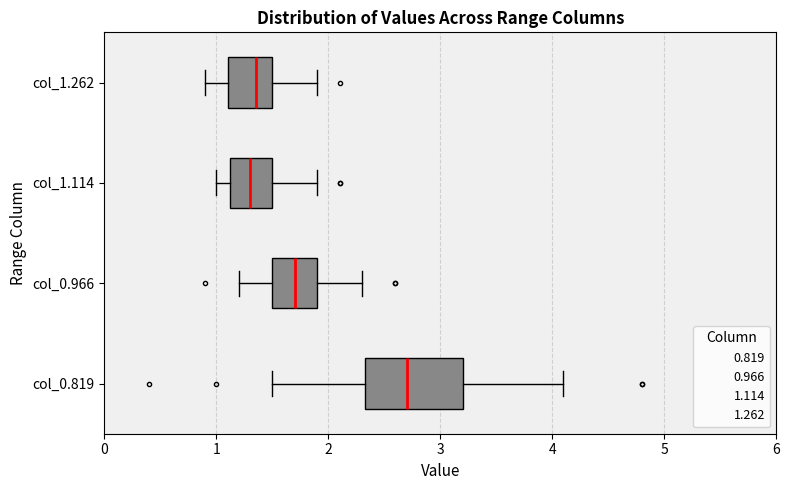

Reading bottom to top, read every box against the x-axis: the position of its median line, the range the box covers, and the ends of its whiskers. The values are not printed on the chart, so give them approximately, as read against the axis.

col_0.819: median 2.7, box 2.3 to 3.2, whiskers 1.5 to 4.1
col_0.966: median 1.7, box 1.5 to 1.9, whiskers 1.2 to 2.3
col_1.114: median 1.3, box 1.1 to 1.5, whiskers 1.0 to 1.9
col_1.262: median 1.4, box 1.1 to 1.5, whiskers 0.9 to 1.9